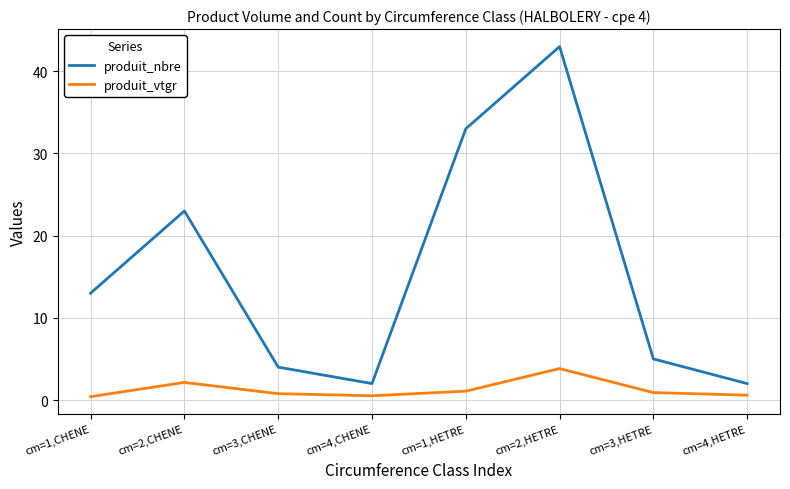

List the series in order of their overall mean, highest first.

produit_nbre, produit_vtgr